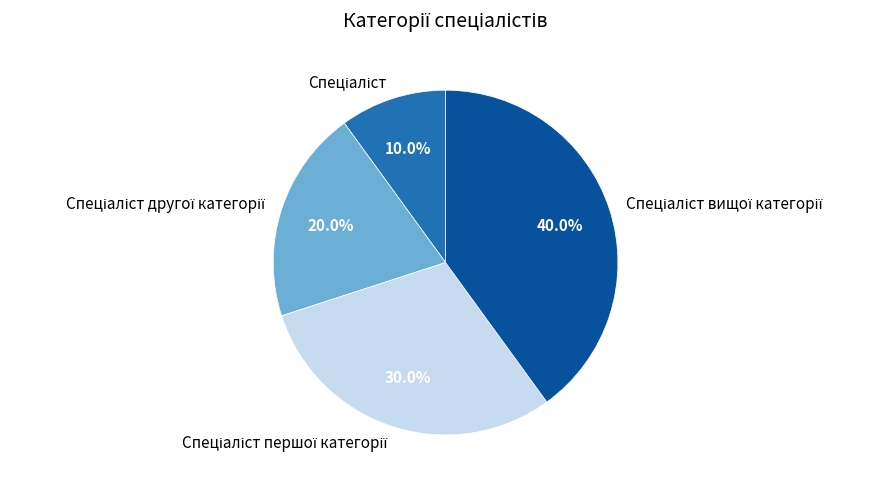

To the nearest percent, what is the average slice percentage?

25%